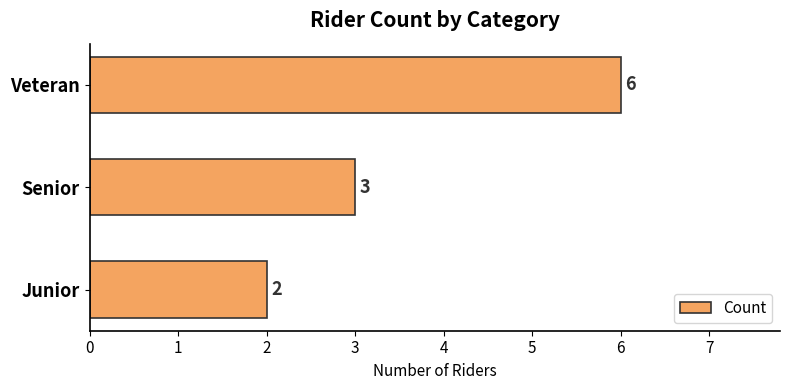

What is the sum of all values?

11